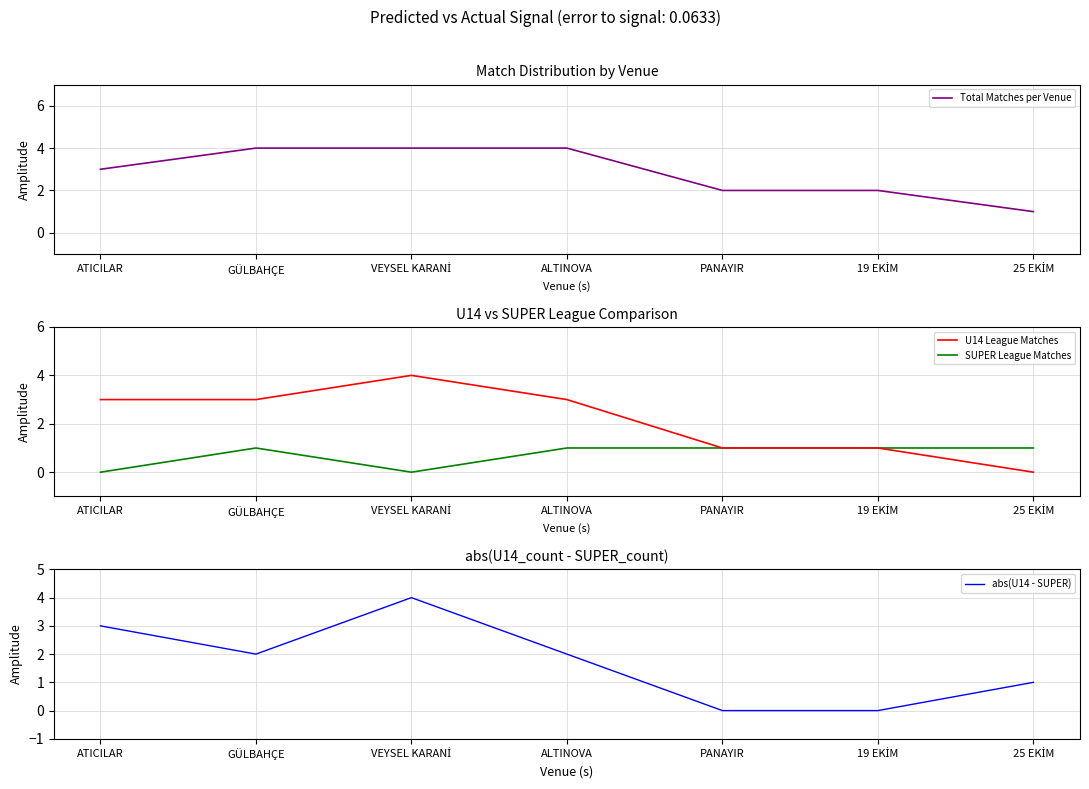

What are all the series names shown in the legend?

Total Matches per Venue, U14 League Matches, SUPER League Matches, abs(U14 - SUPER)